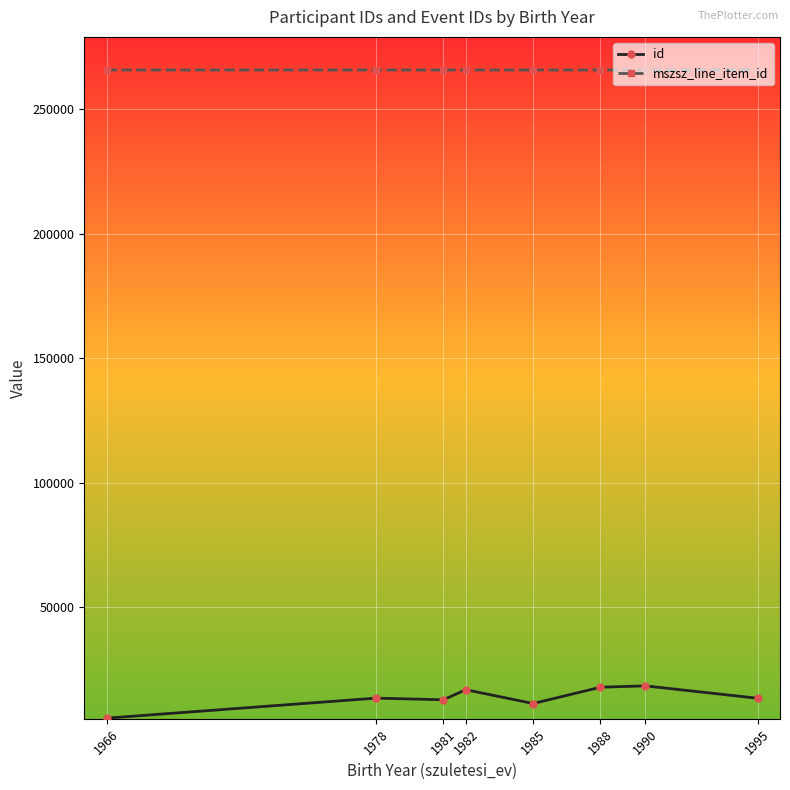

True or false: id has more than 1 interior local peaks.

True